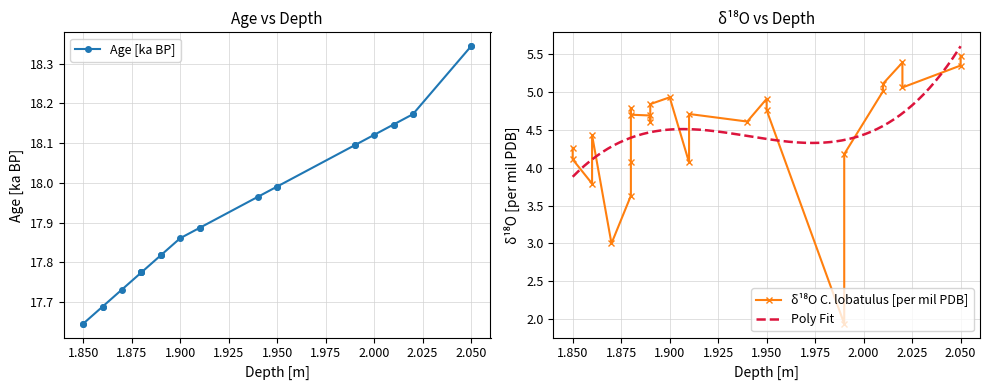

Reading left to right, extract all data points from this chart.

17.6	17.6	17.7	17.7	17.7	17.8	17.8	17.8	17.8	17.8	17.8	17.8	17.9	17.9	17.9	18.0	18.0	18.0	18.1	18.1	18.1	18.1	18.1	18.2	18.2	18.3	18.3